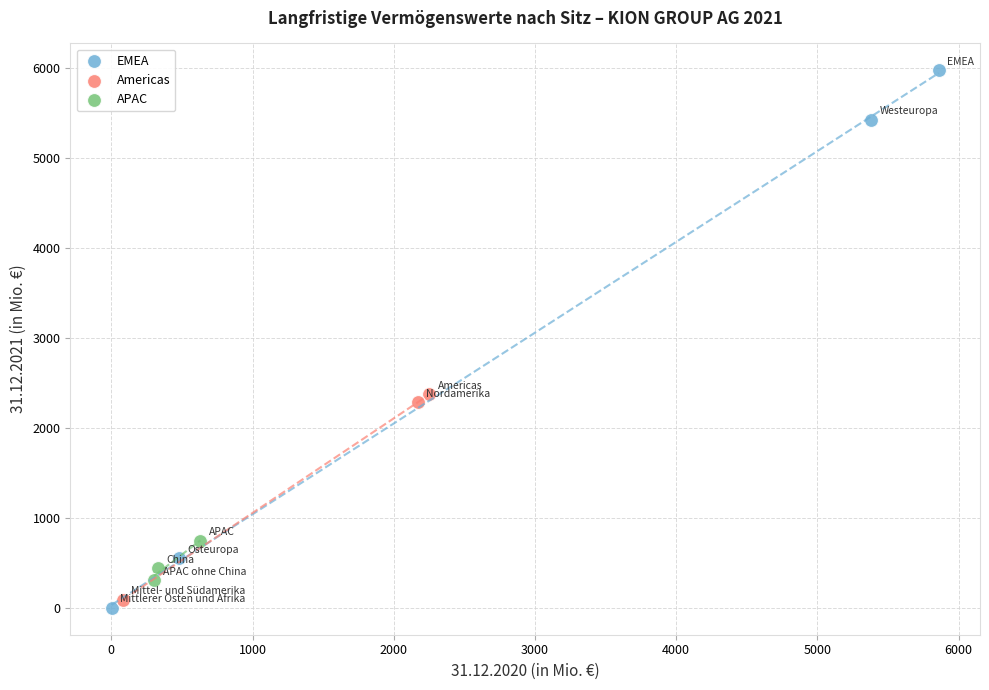

Which series reaches the maximum Y coordinate?

EMEA